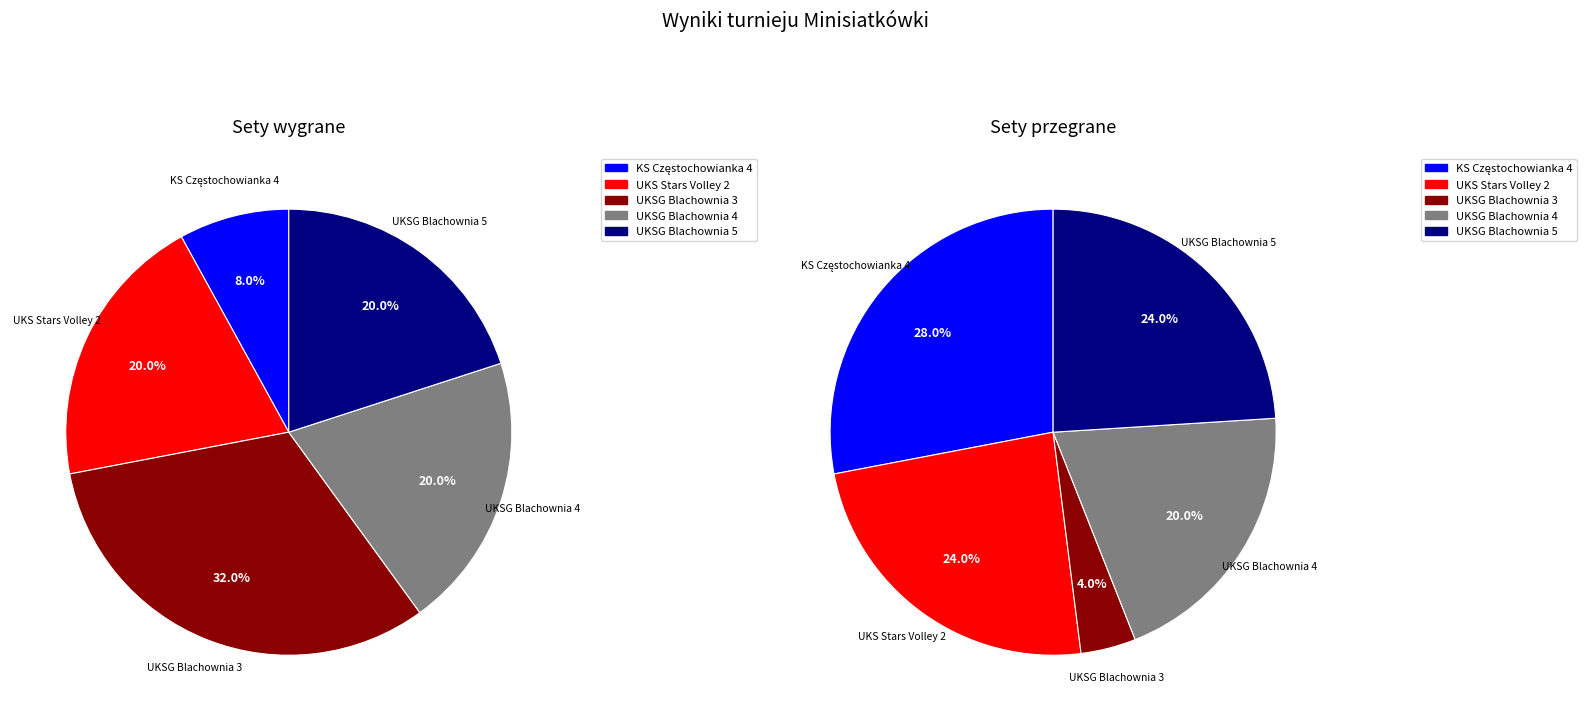

How much of the chart is everything except UKSG Blachownia 4?

80.0%